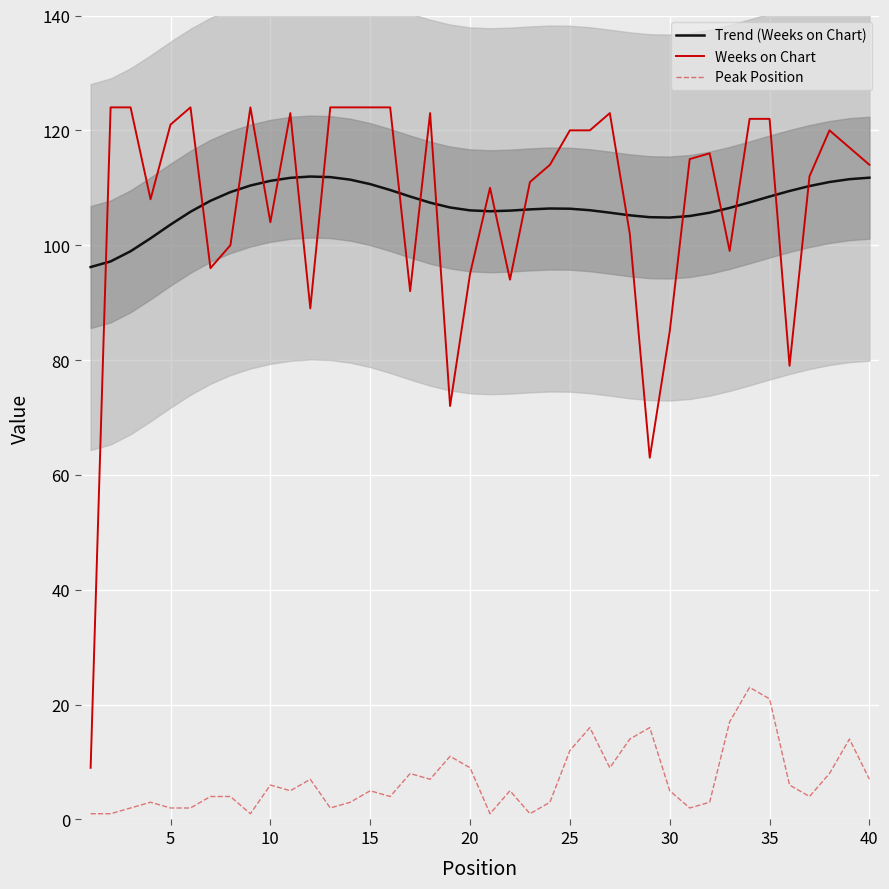

True or false: Weeks on Chart and Peak Position cross at least once.

False